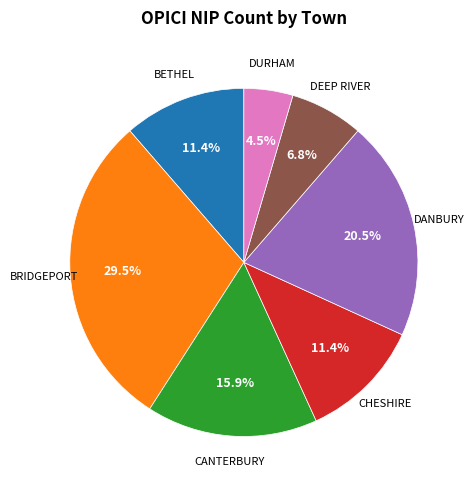

How many segments does this pie chart have?

7